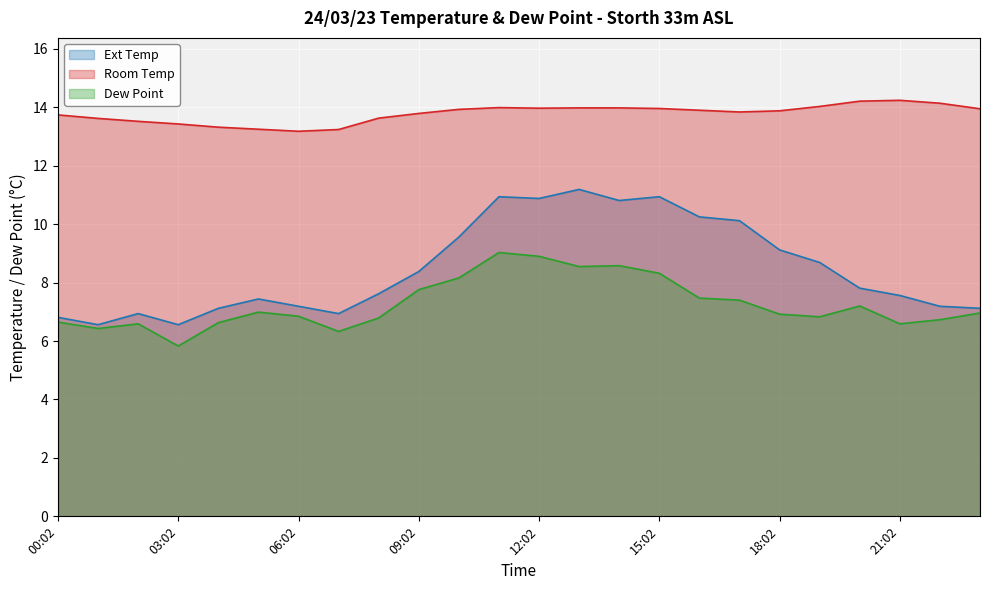

What is the minimum value shown in the chart?

5.8